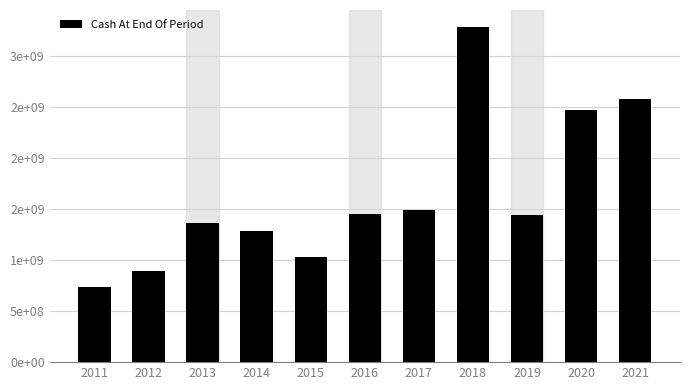

Does the chart contain any negative values?

No